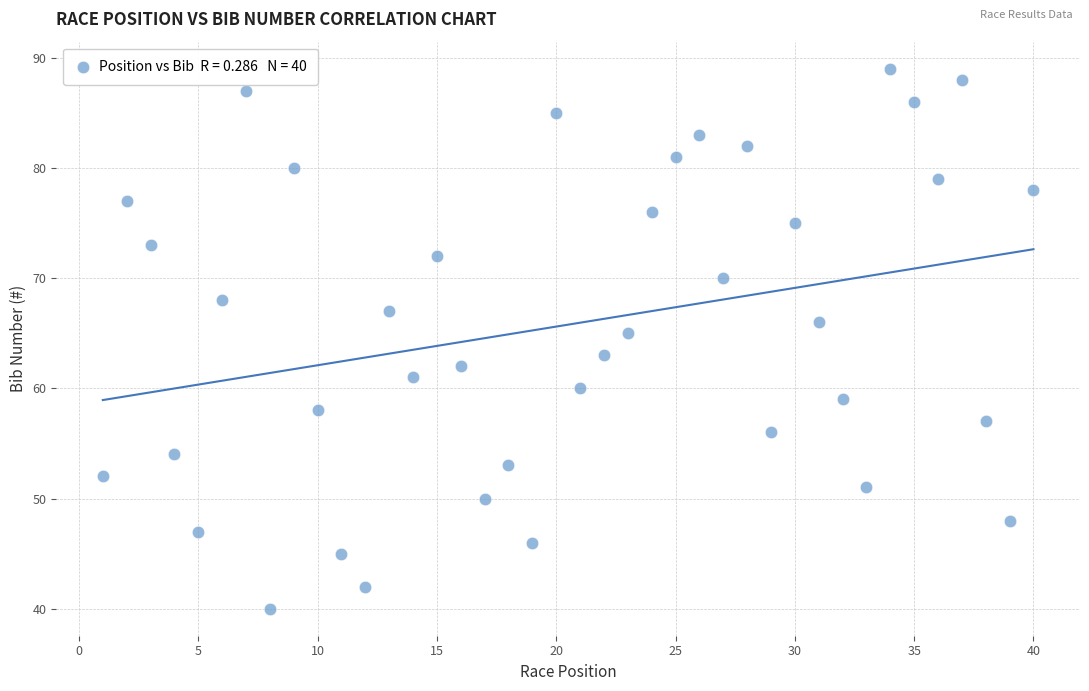

What is the range of X values (max minus min)?

39